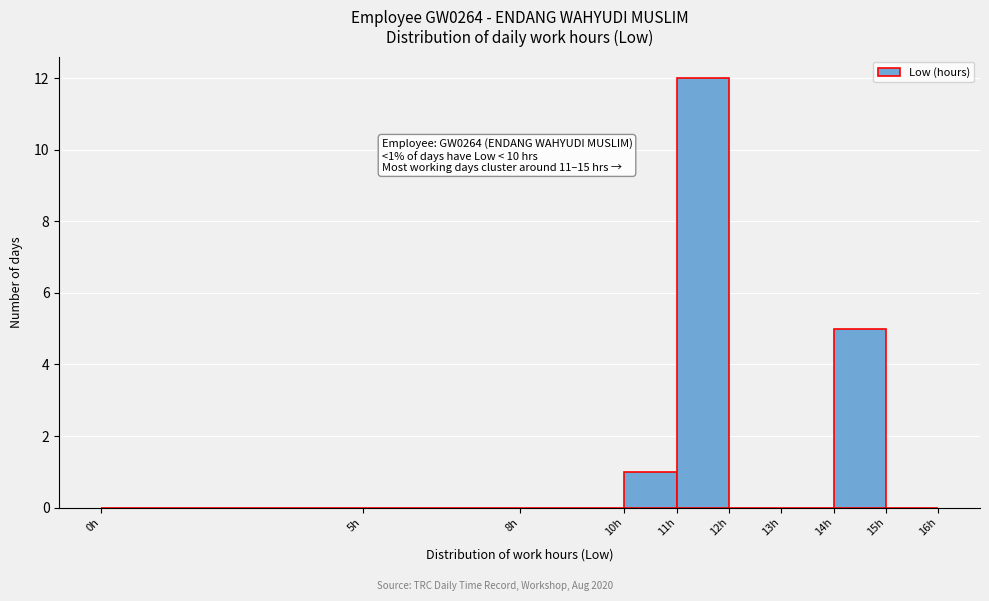

Which range on the x-axis has the tallest bar?

11 to 12